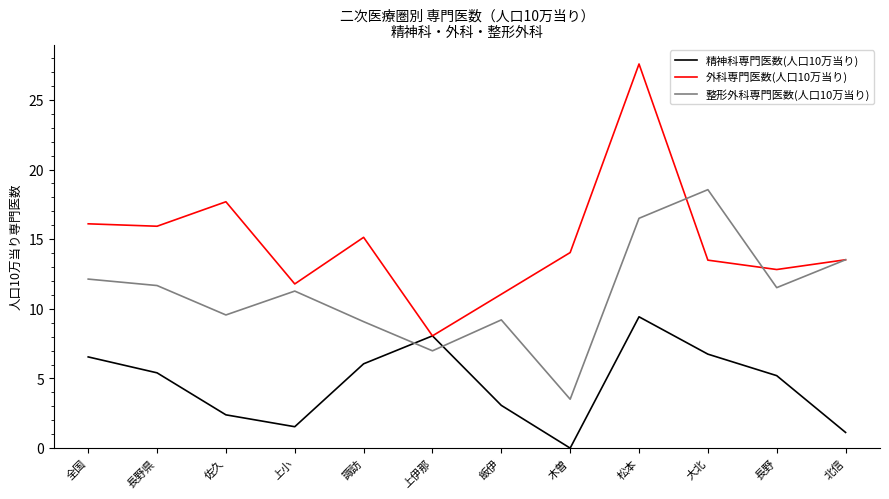

What position from the right is 飯伊?

6